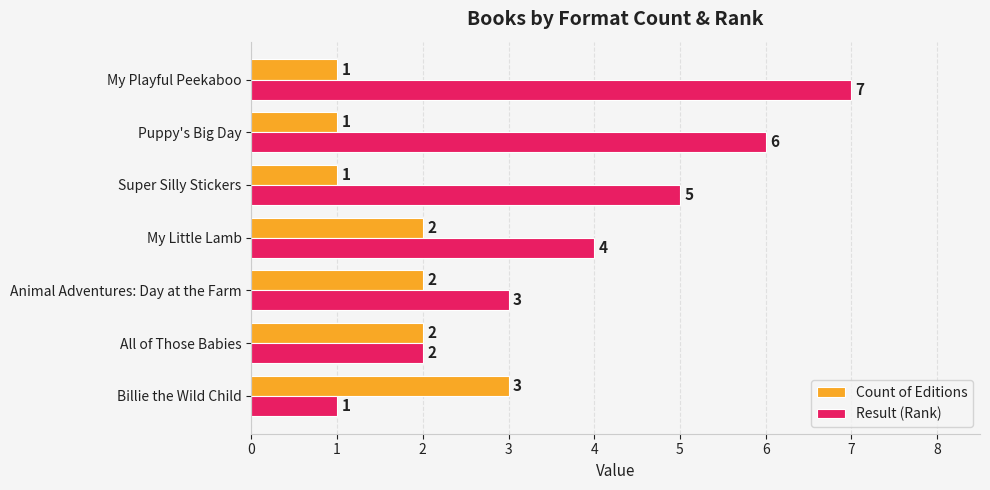

What is the maximum value for Result (Rank)?

7